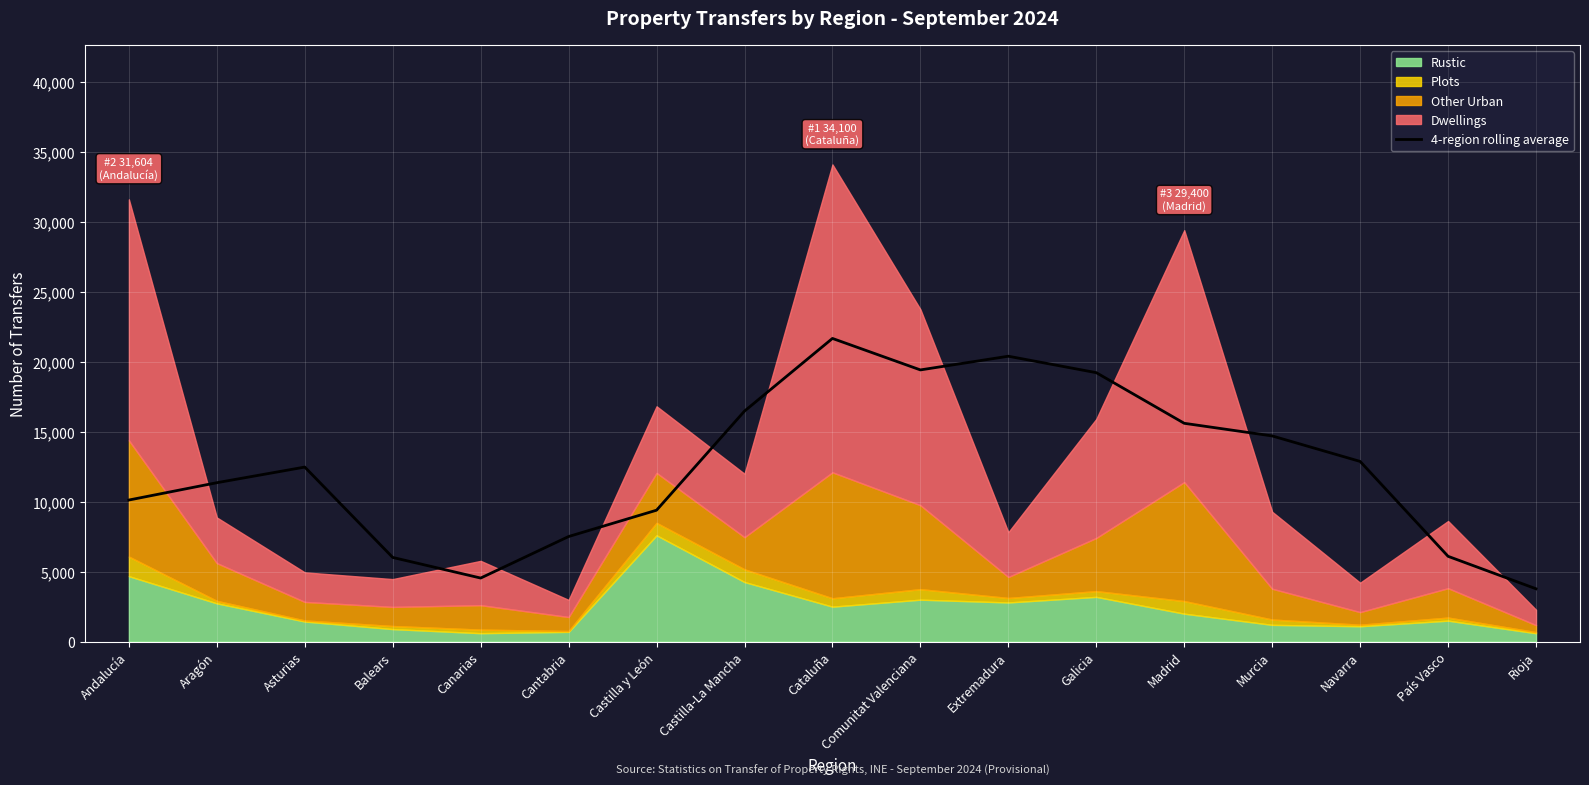

Where does the data first go above 12474?

Asturias